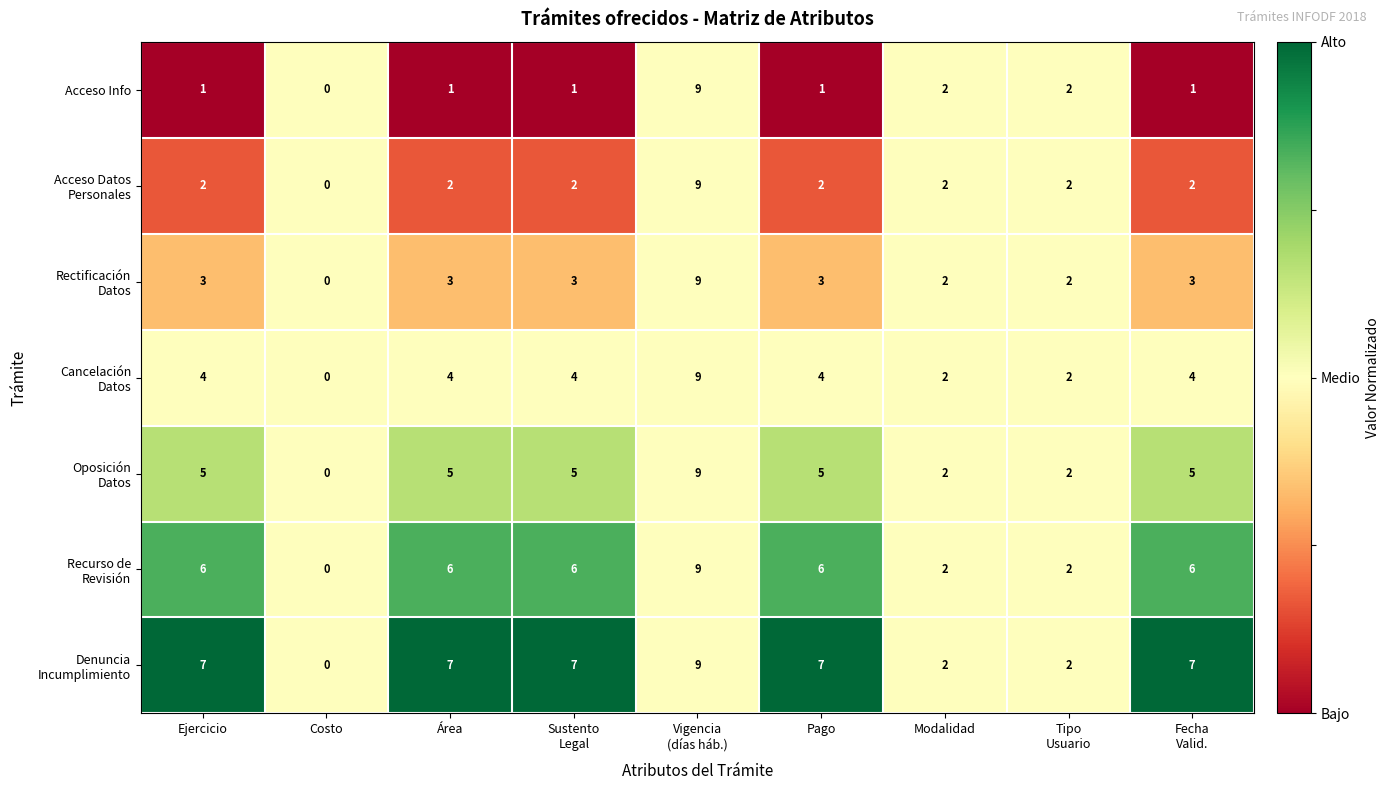

At which category does the chart reach its minimum across all series?

Costo